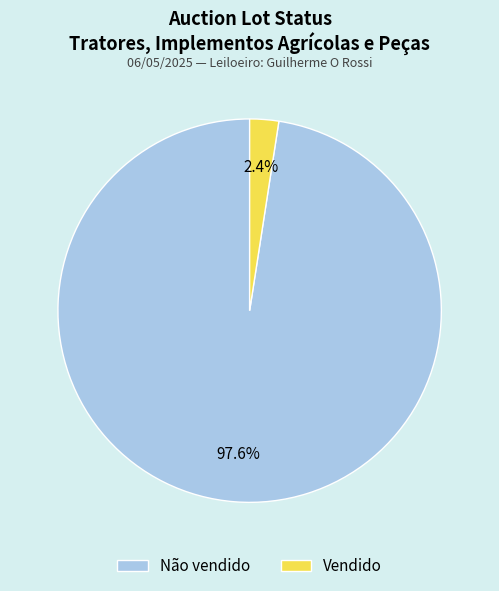

Which category accounts for the majority?

Não vendido